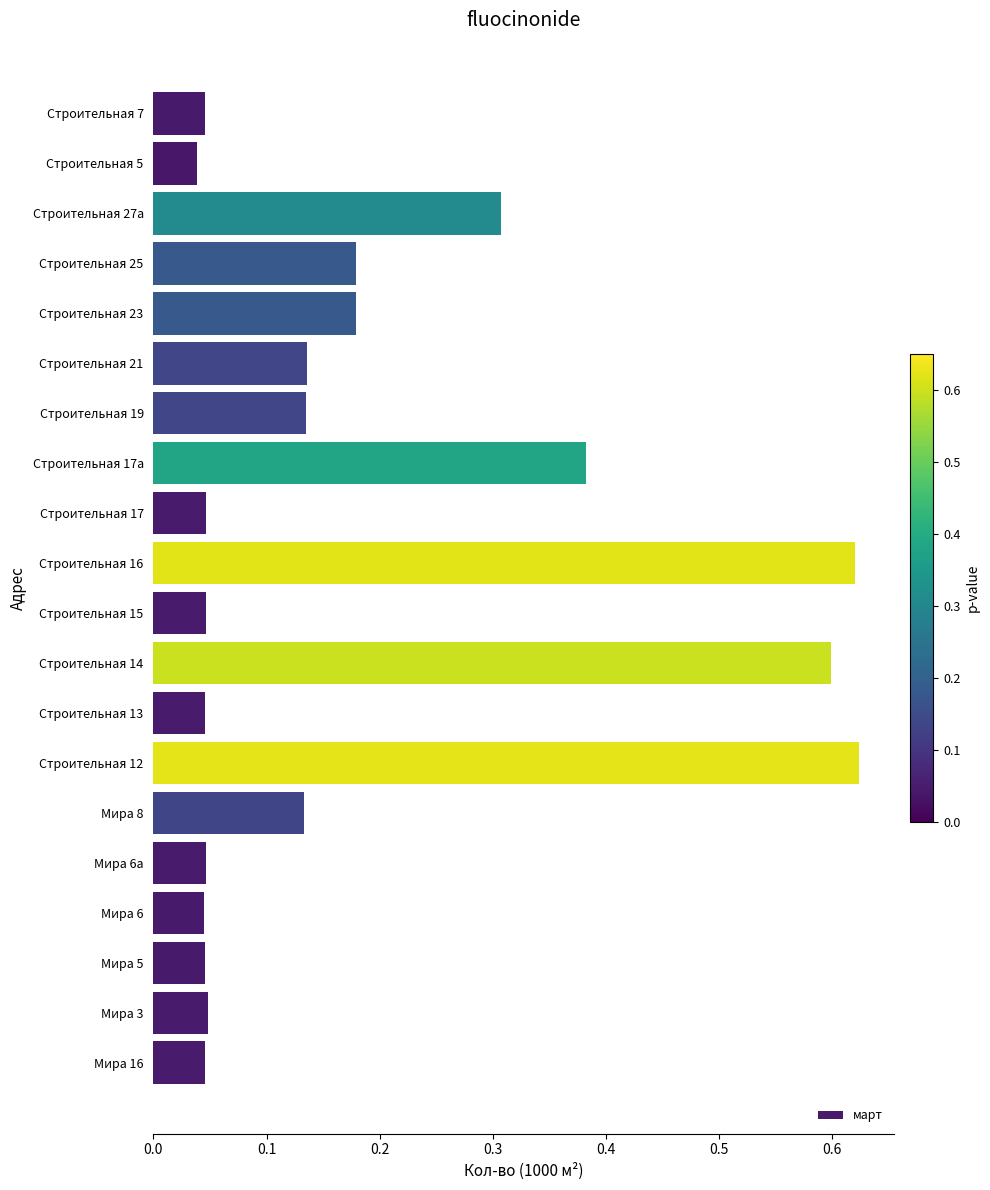

Which has a higher value, Строительная 17а or Строительная 13?

Строительная 17а